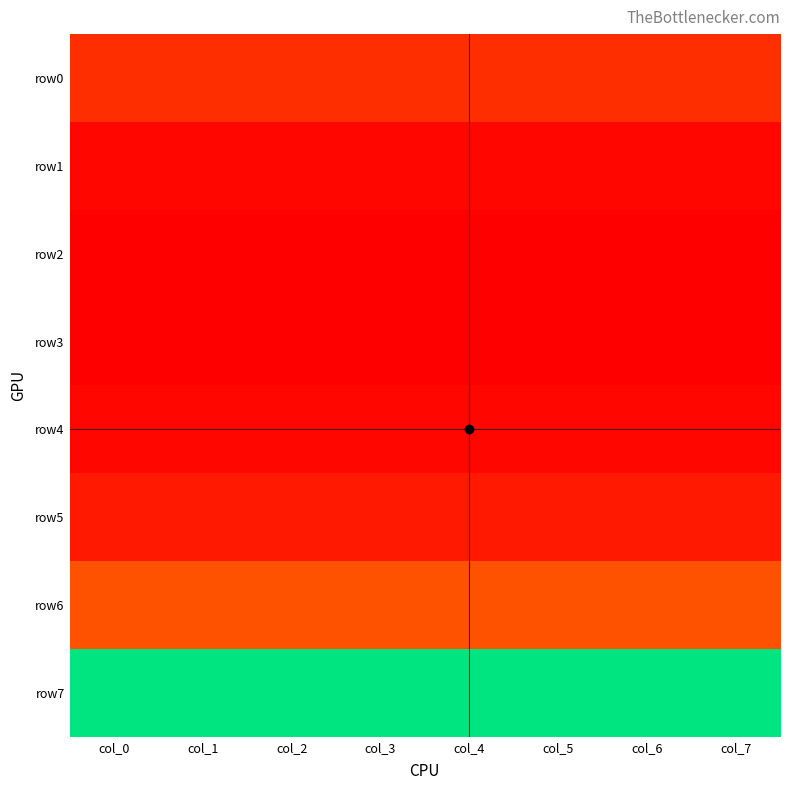

At which category does the chart reach its minimum across all series?

col_0